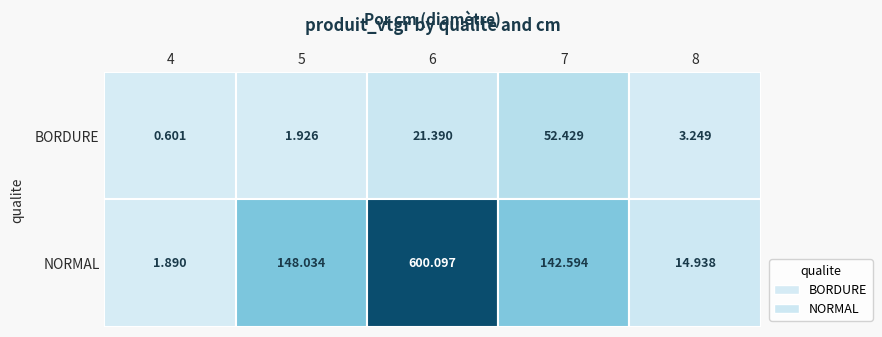

What is the average value of the BORDURE series?

15.9